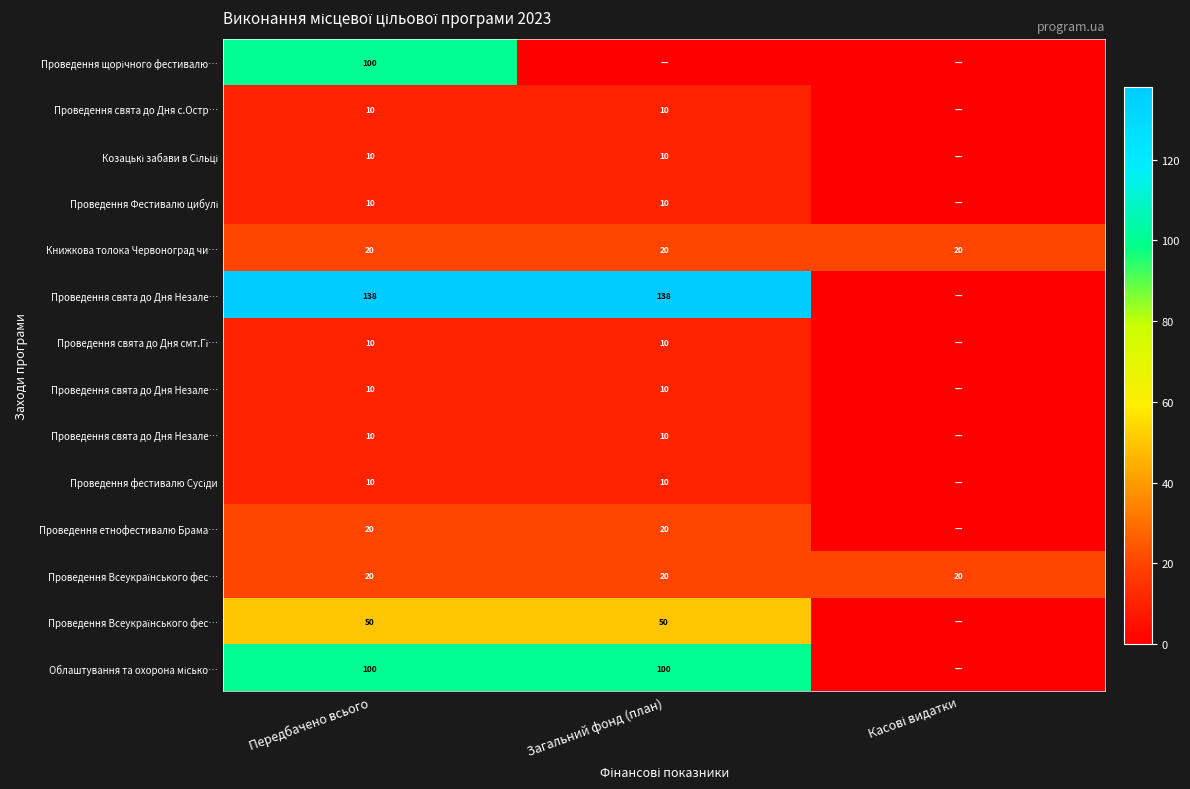

At which category is the sum across all series the highest?

Передбачено всього